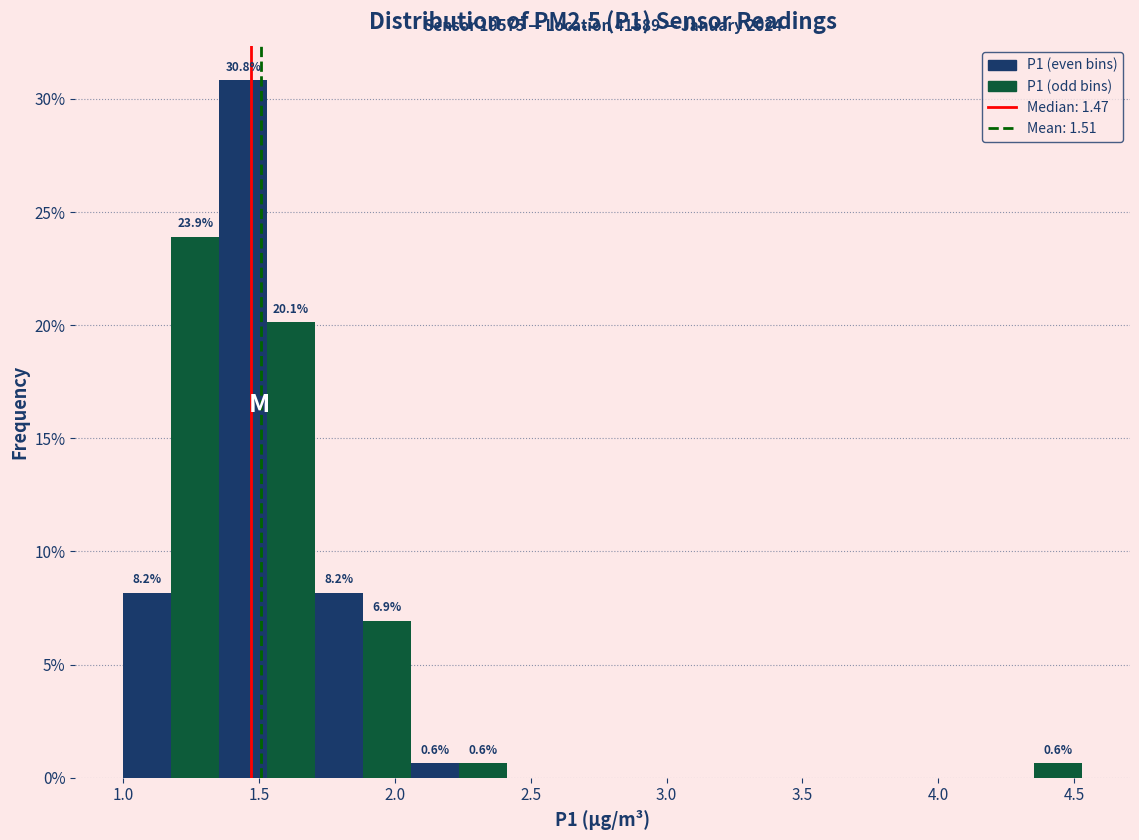

Read against the x-axis, roughly where is the centre of the tallest bar?

1.45